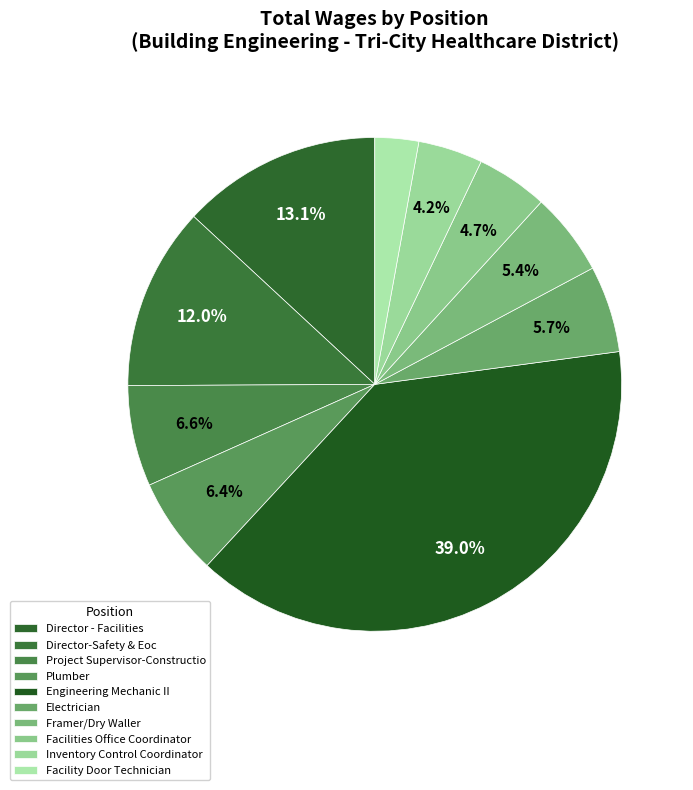

Does any single category account for the majority?

No